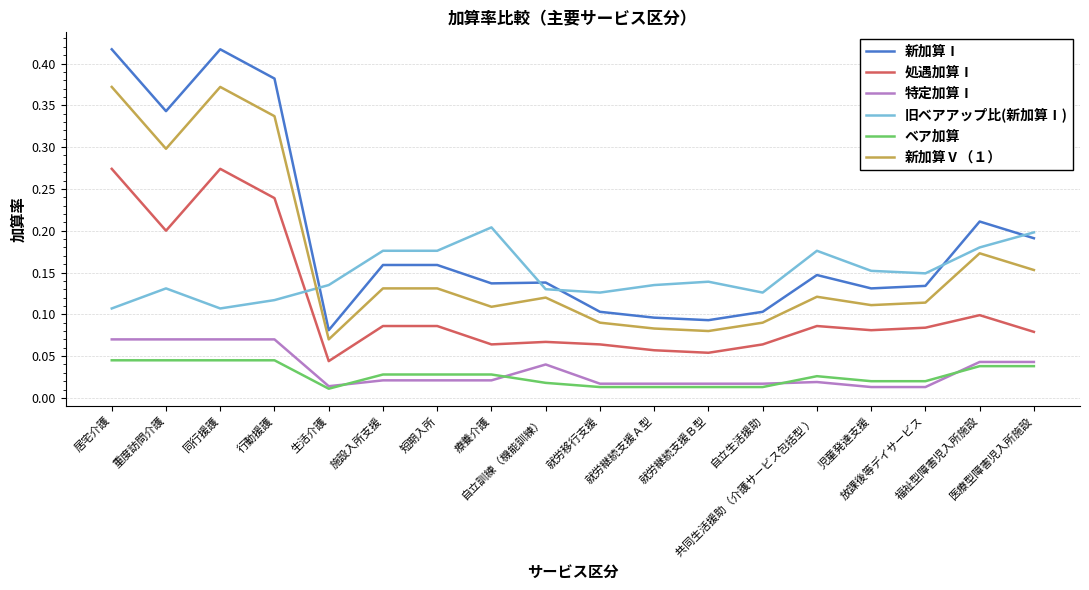

Does the chart display data point markers on the line(s)?

No